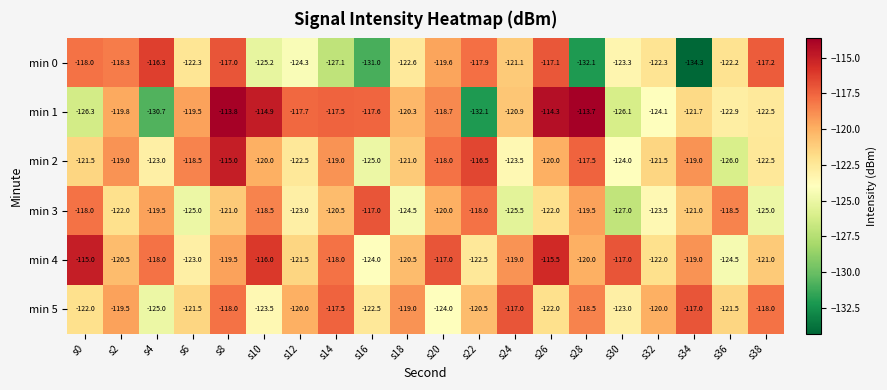

What is the sum of all min 3 values?

-2429.0